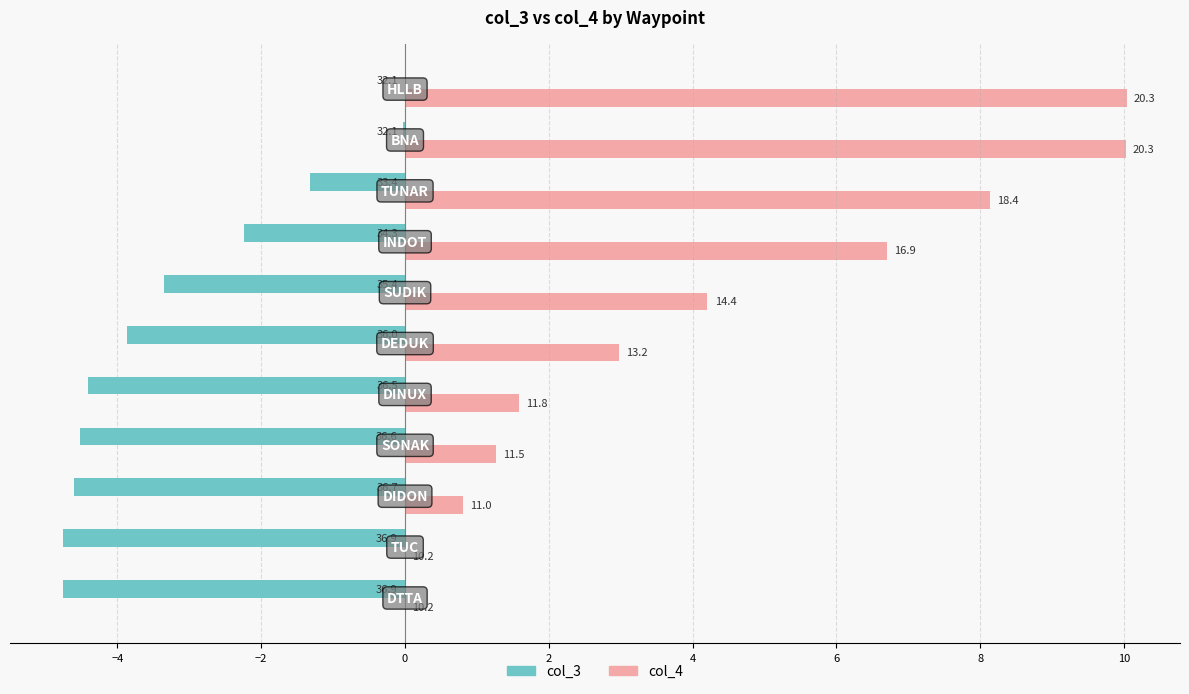

What are all the series names shown in the legend?

col_3, col_4